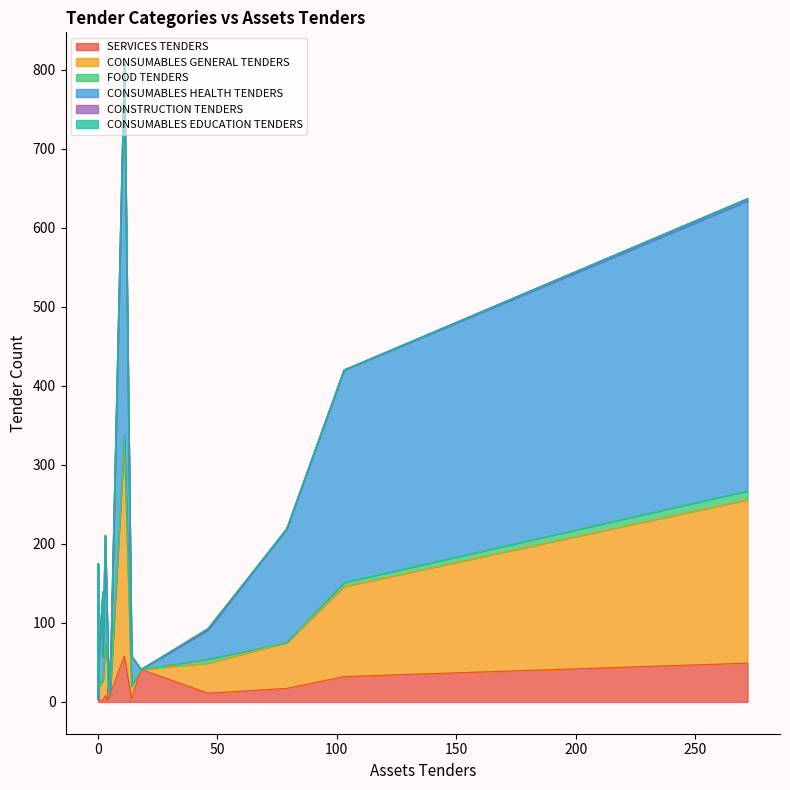

At which label does CONSUMABLES GENERAL TENDERS reach its minimum?

3